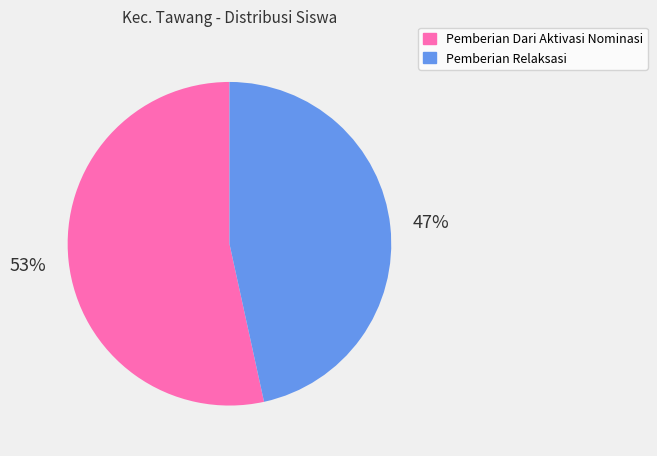

Is there a majority slice in this chart?

Yes